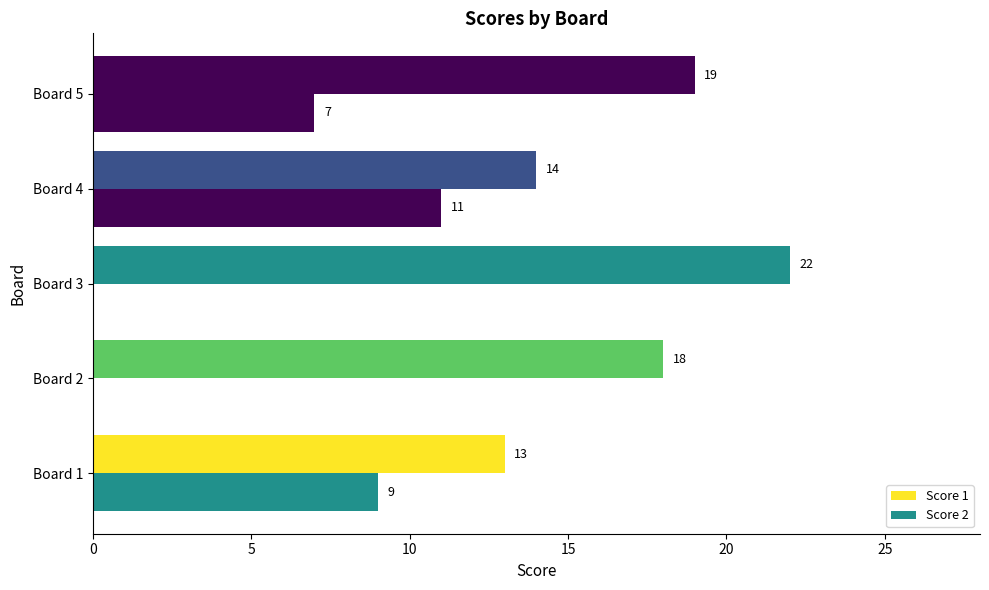

How many distinct data groups are displayed?

2